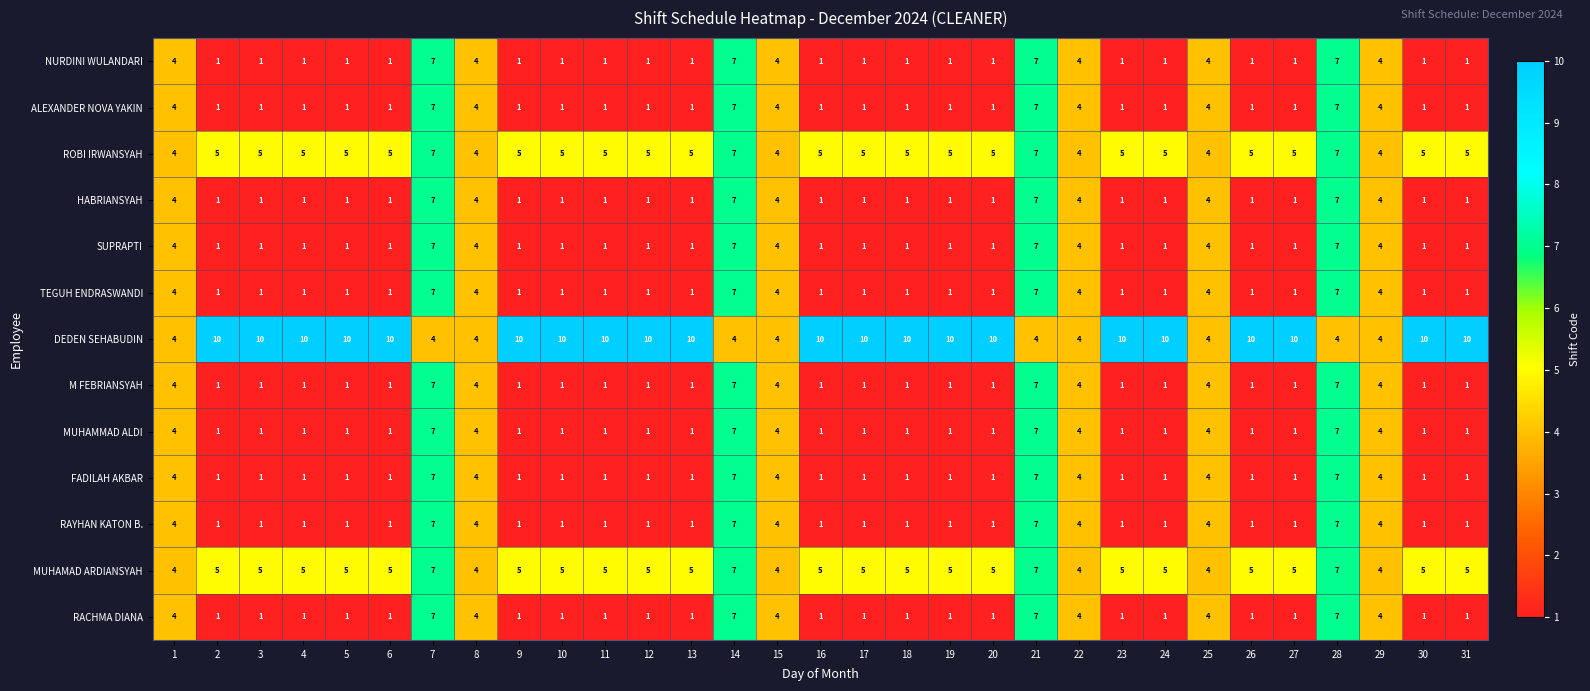

What is the difference between the second highest and second lowest values in the HABRIANSYAH series?

6